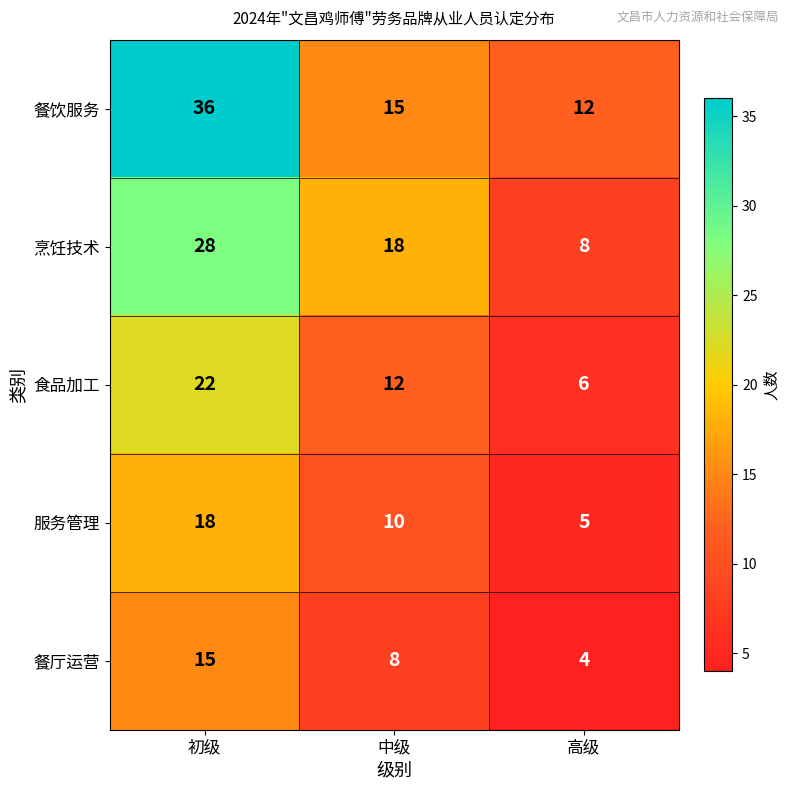

How many data points does each series have?

3